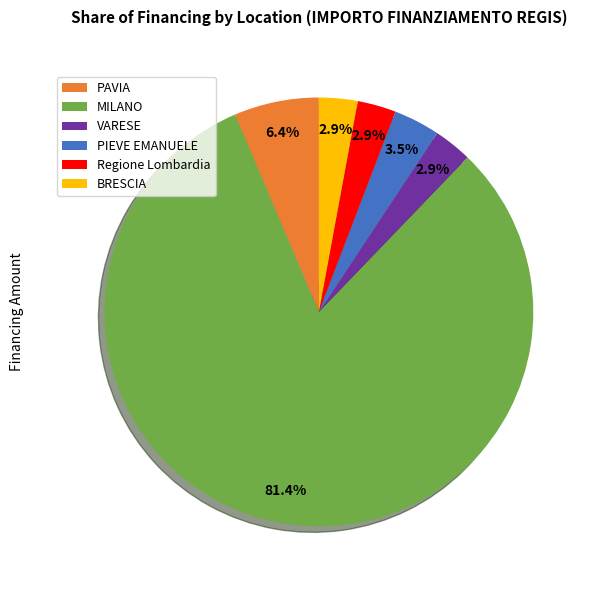

Which category accounts for the majority?

MILANO